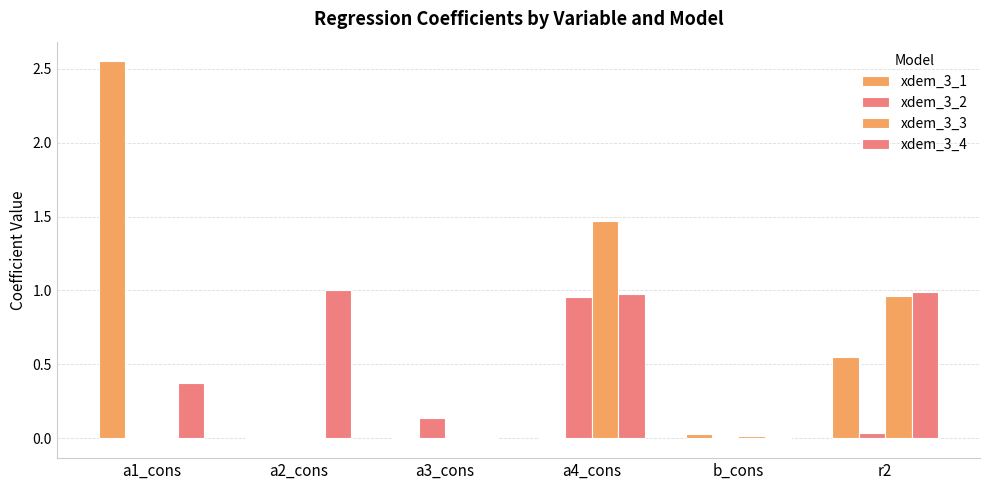

Count the number of categories in the chart.

6